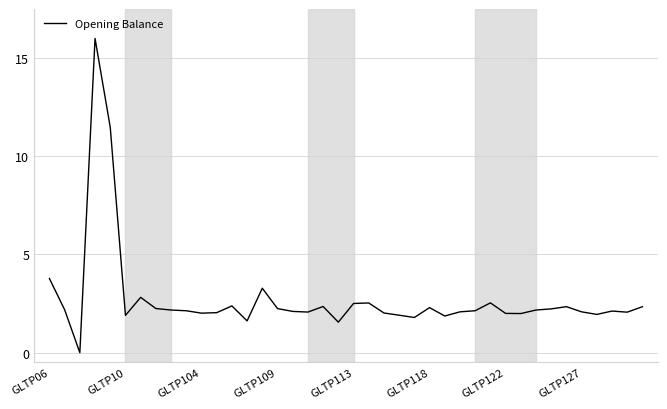

What is the difference between the maximum and second lowest values?

14.4